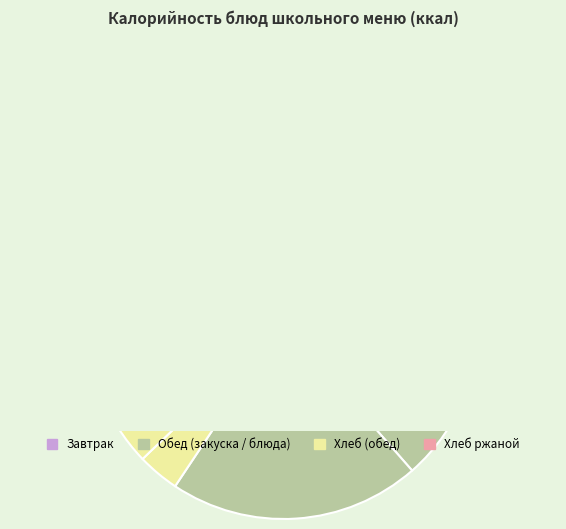

Count the number of slices in the pie.

10